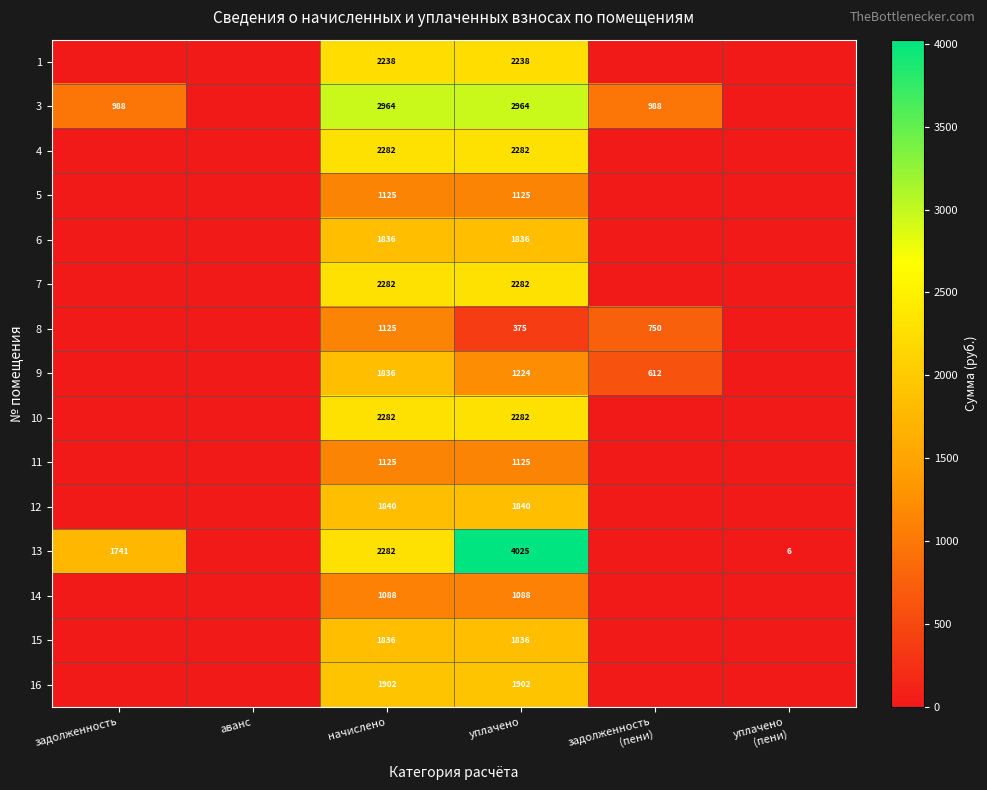

What is the maximum value shown in the chart?

4024.6